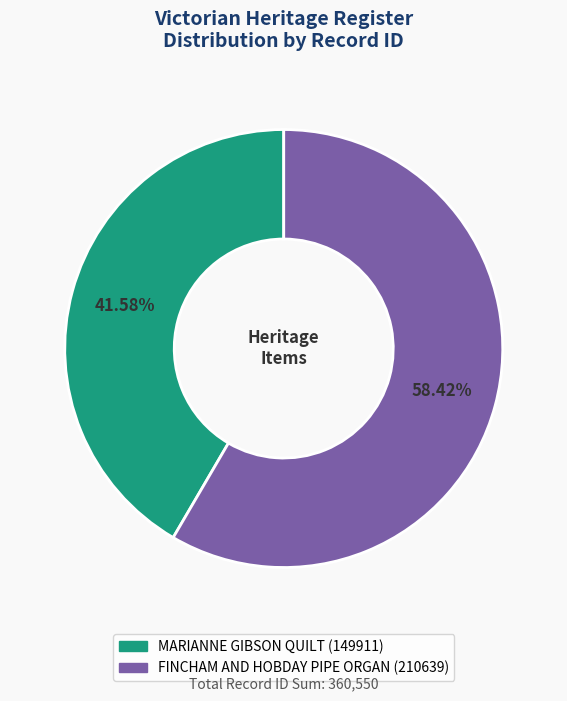

To the nearest percent, what is the combined percentage of FINCHAM AND HOBDAY PIPE ORGAN and MARIANNE GIBSON QUILT?

100%